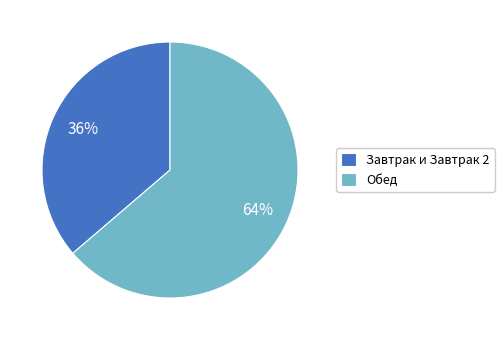

Count the number of slices in the pie.

2